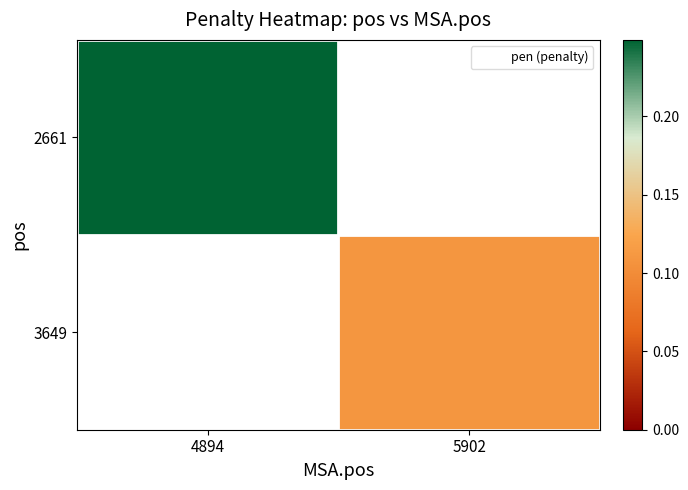

Is it true that 2661 equals 0.2 at 4894?

True